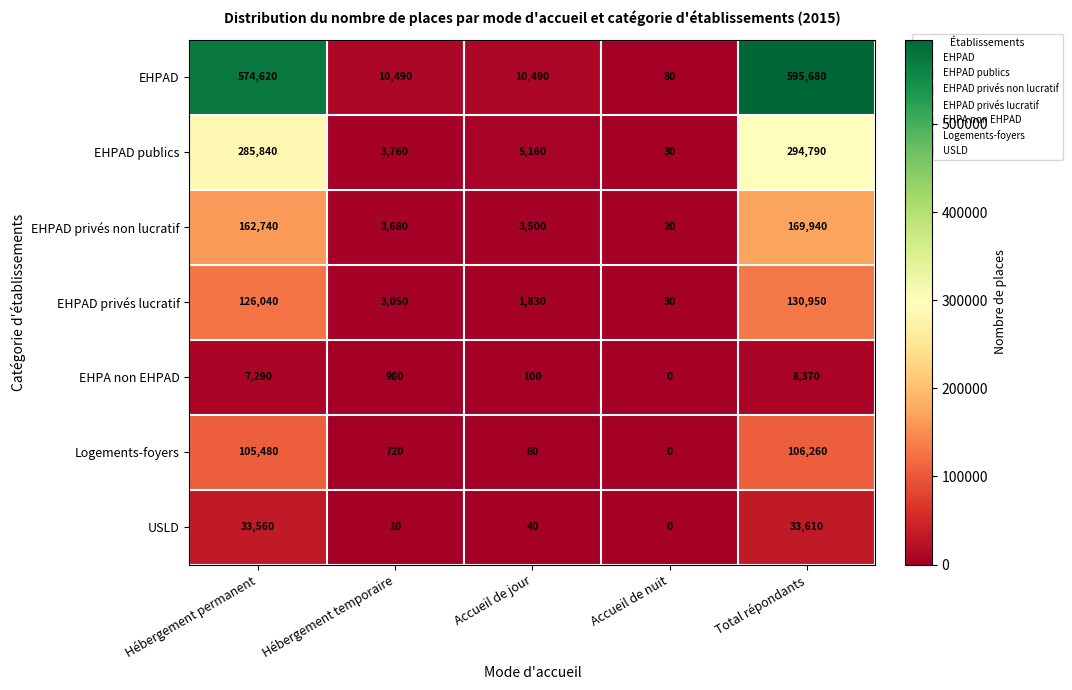

Between Hébergement temporaire and Accueil de nuit, which series saw the biggest shift?

EHPAD